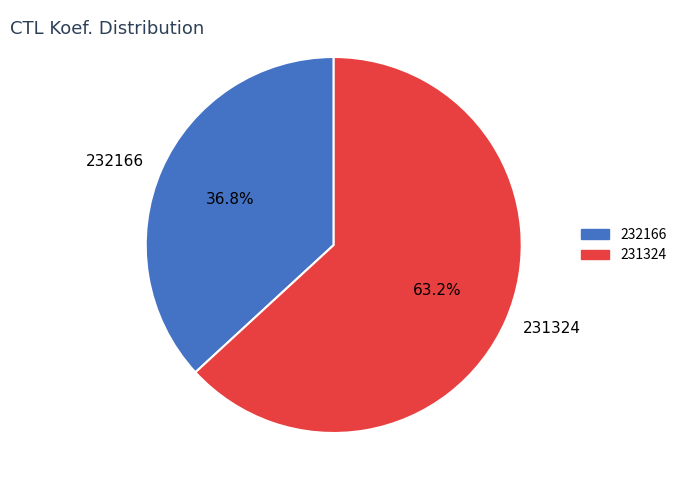

The 232166 slice represents 37% of the pie. True or false?

True